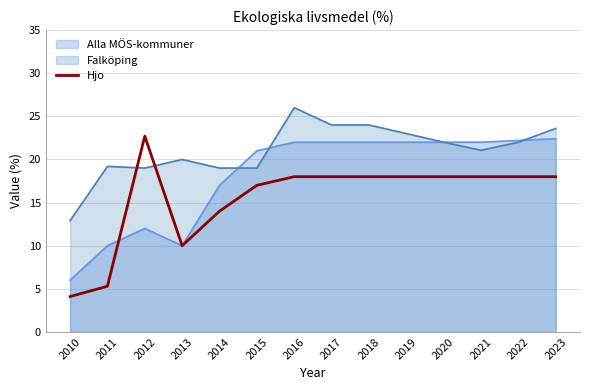

What value does the Hjo series have at 2021?

18.0